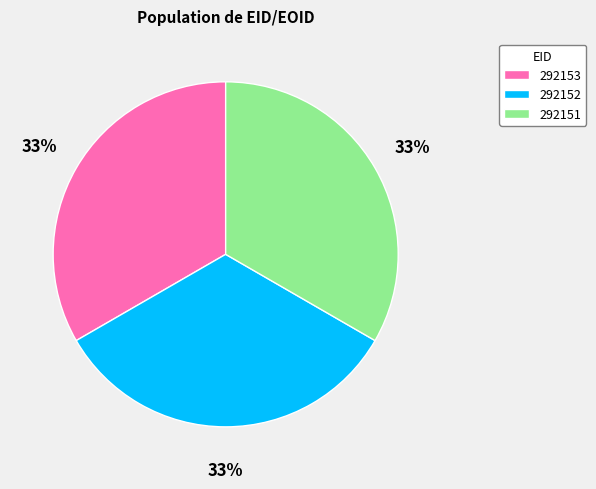

What is the ratio of the value at 292152 to the value at 292153?

1.0